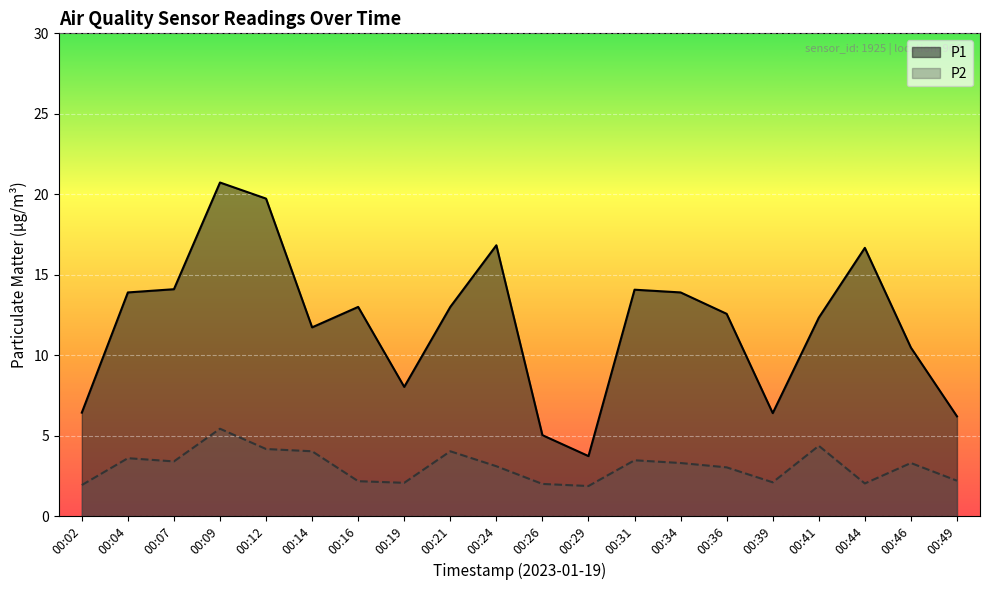

How many interior local peaks does the P2 series have?

6